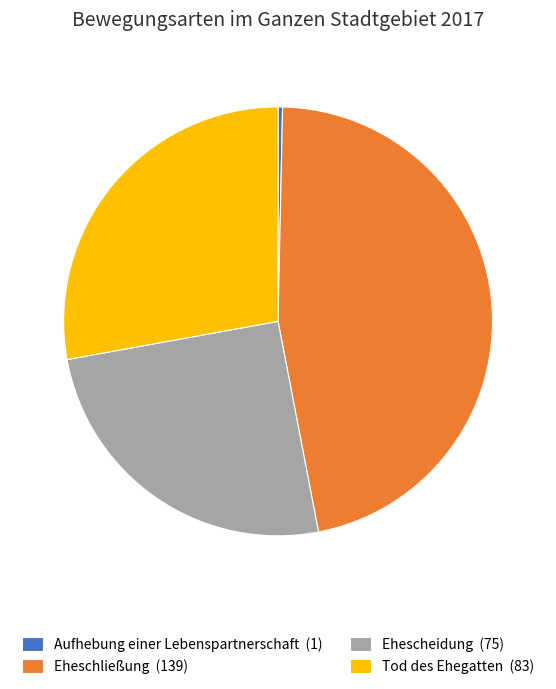

What is the ratio of the value at Tod des Ehegatten (83) to the value at Eheschließung (139)?

0.6